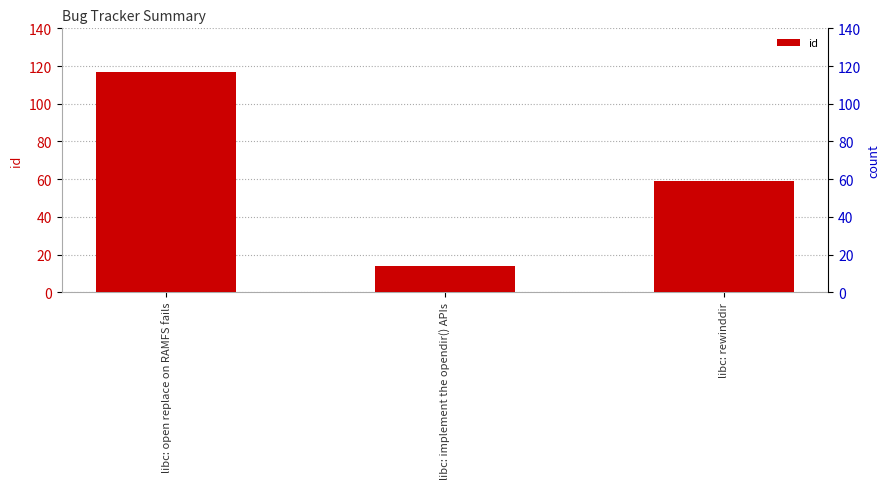

What is the sum of all values?

190